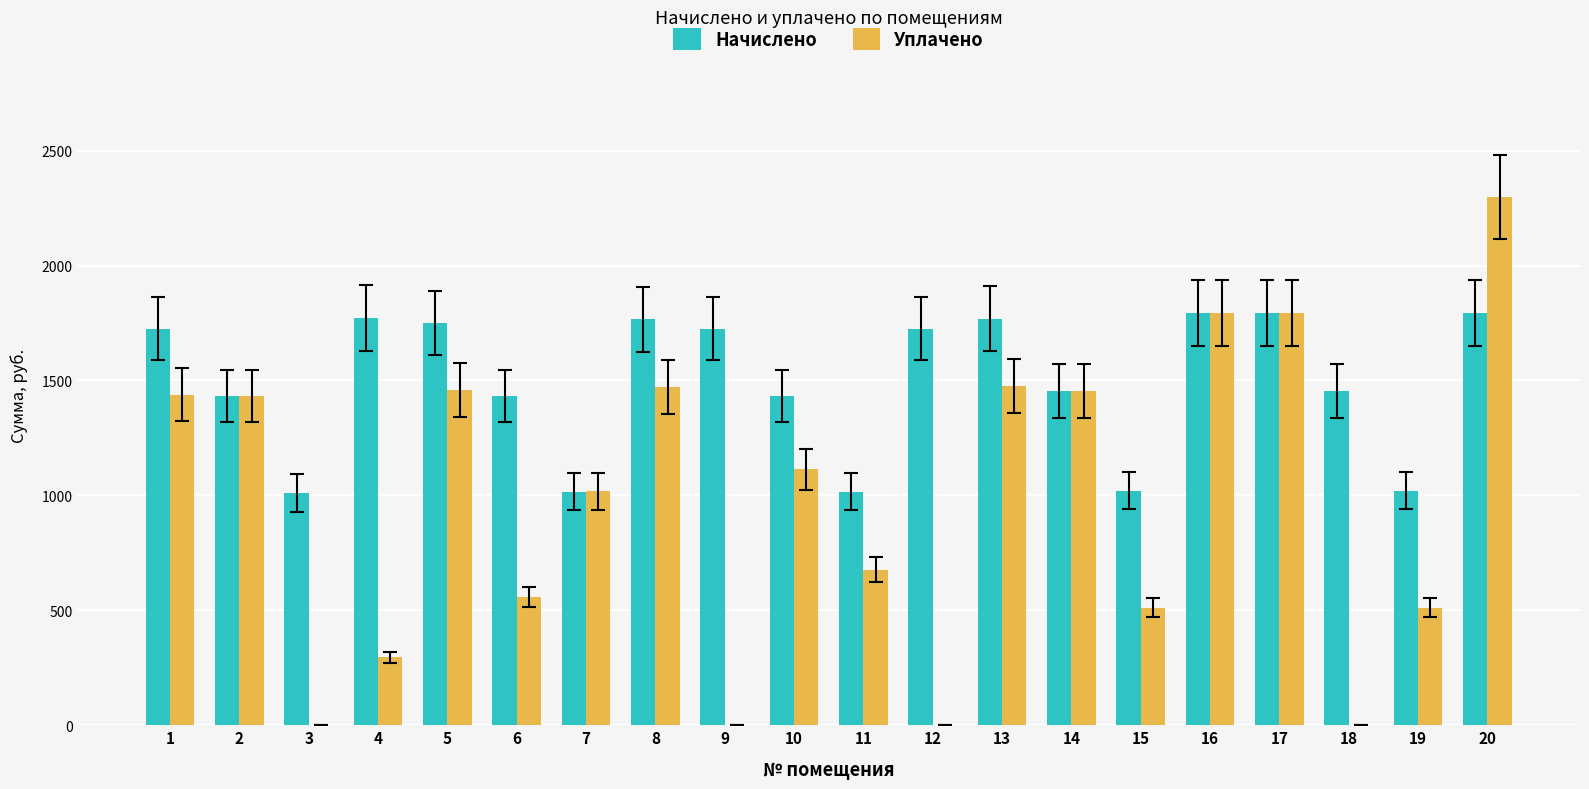

How many data points does each series have?

20